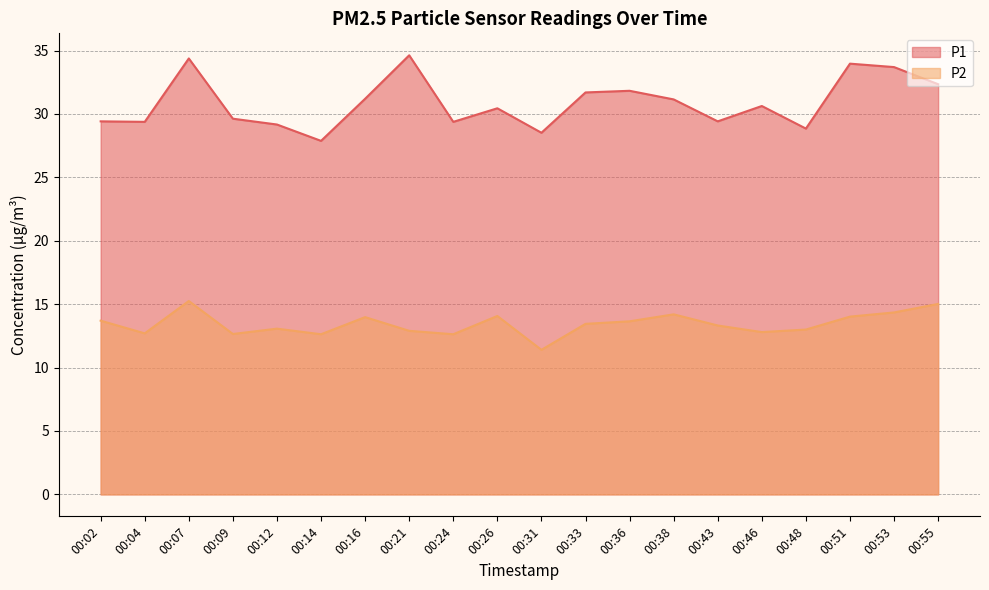

How many lines are shown in the chart?

2